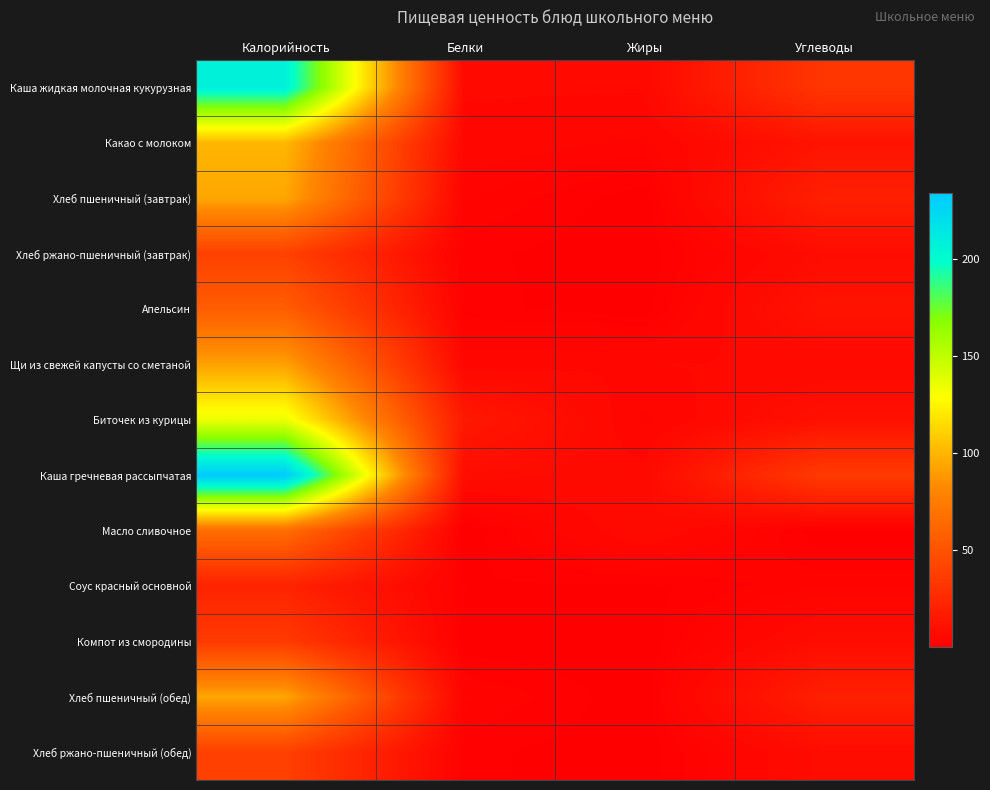

Reading left to right, what are all the values shown in this chart?

Каша жидкая молочная кукурузная: Калорийность=207.8	Белки=5.9	Жиры=5.8	Углеводы=33.0
Какао с молоком: Калорийность=100.4	Белки=4.7	Жиры=3.5	Углеводы=12.5
Хлеб пшеничный (завтрак): Калорийность=93.8	Белки=3.0	Жиры=0.3	Углеводы=19.7
Хлеб ржано-пшеничный (завтрак): Калорийность=39.1	Белки=1.3	Жиры=0.2	Углеводы=7.9
Апельсин: Калорийность=56.7	Белки=1.4	Жиры=0.3	Углеводы=12.2
Щи из свежей капусты со сметаной: Калорийность=92.2	Белки=4.7	Жиры=5.6	Углеводы=5.7
Биточек из курицы: Калорийность=134.9	Белки=15.3	Жиры=3.4	Углеводы=10.7
Каша гречневая рассыпчатая: Калорийность=233.7	Белки=8.2	Жиры=6.3	Углеводы=35.9
Масло сливочное: Калорийность=66.1	Белки=0.1	Жиры=7.3	Углеводы=0.1
Соус красный основной: Калорийность=21.2	Белки=1.0	Жиры=0.7	Углеводы=2.7
Компот из смородины: Калорийность=35.5	Белки=0.3	Жиры=0.1	Углеводы=8.4
Хлеб пшеничный (обед): Калорийность=93.8	Белки=3.0	Жиры=0.3	Углеводы=19.7
Хлеб ржано-пшеничный (обед): Калорийность=39.1	Белки=1.3	Жиры=0.2	Углеводы=7.9